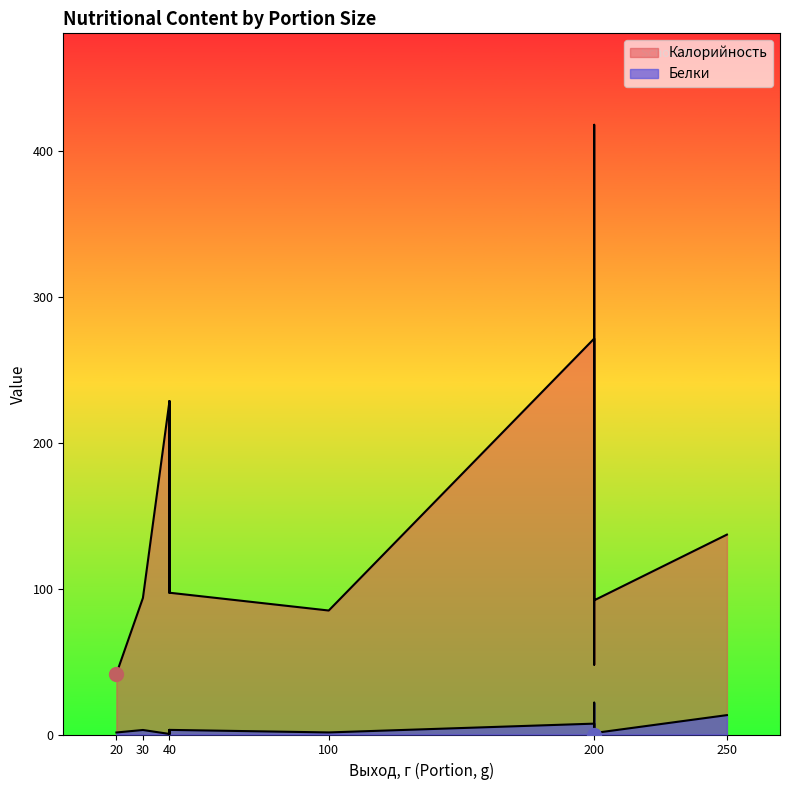

Reading left to right, transcribe all the data shown in this chart.

Калорийность: 200=271.4	40=228.5	40=97.2	20=41.6	200=47.9	100=85.0	250=137.0	200=418.0	200=92.0	40=228.5	40=97.2	30=93.6
Белки: 200=7.5	40=0.4	40=3.2	20=1.4	200=0.0	100=1.4	250=13.3	200=21.8	200=1.0	40=0.4	40=3.2	30=3.1